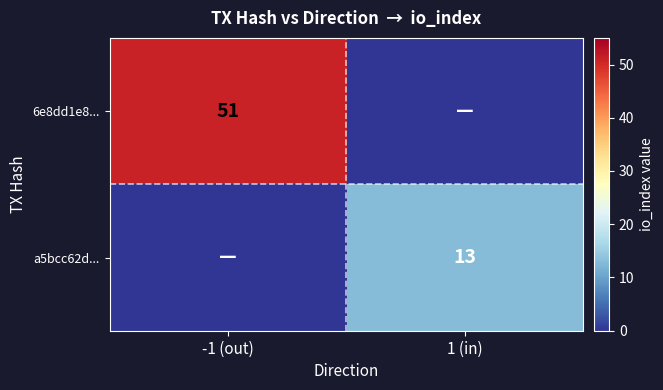

Is it true that a5bcc62d... equals 7 at 1 (in)?

False